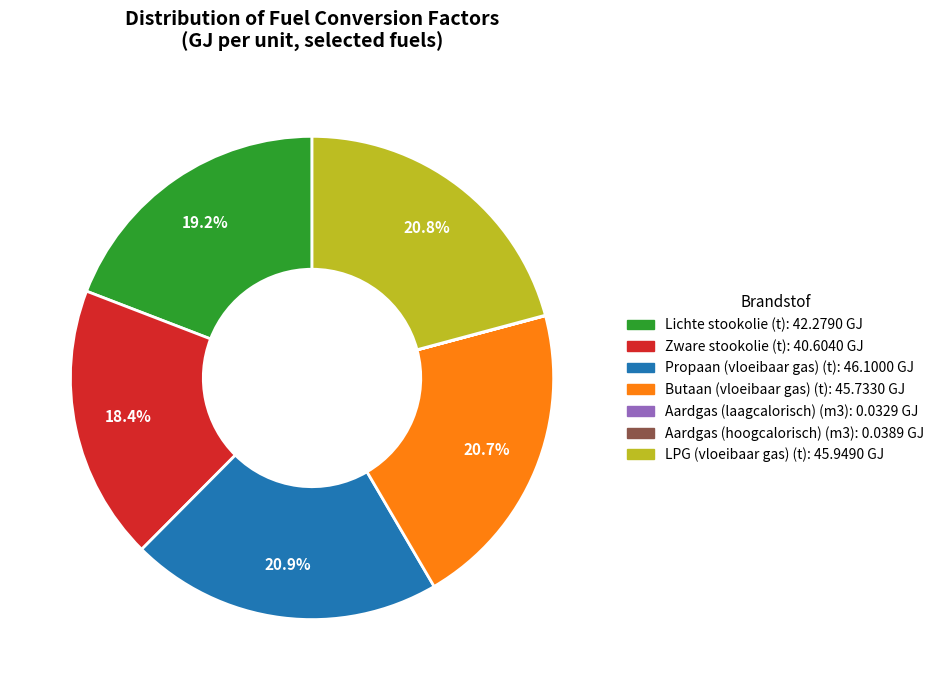

Does Propaan (vloeibaar gas) (t) represent more than half of the total?

No